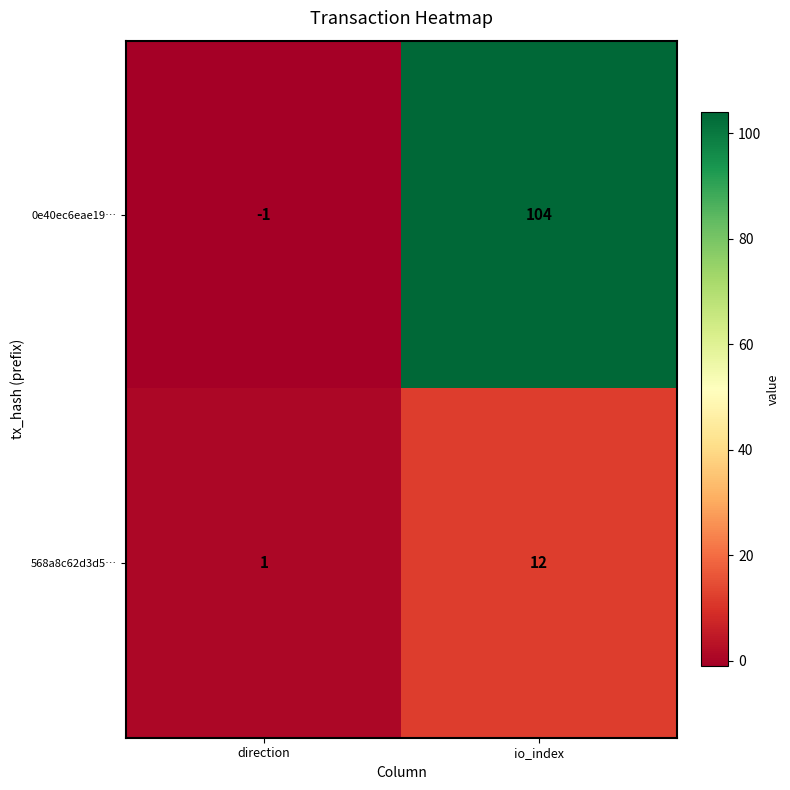

Reading left to right, list all the values displayed in this chart.

0e40ec6eae19…: -1	104
568a8c62d3d5…: 1	12